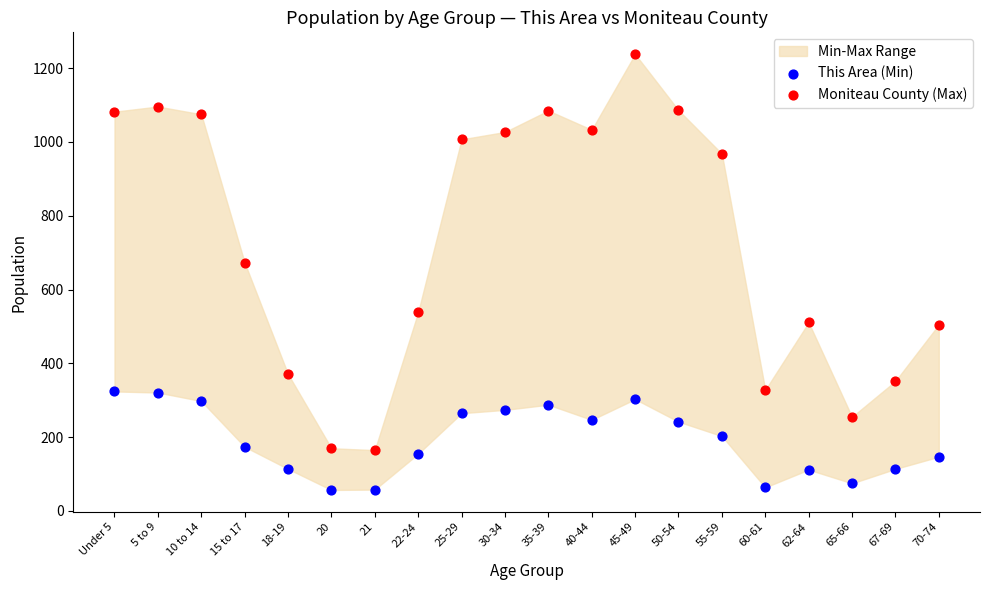

Which series contains the lowest Y value?

This Area (Min)